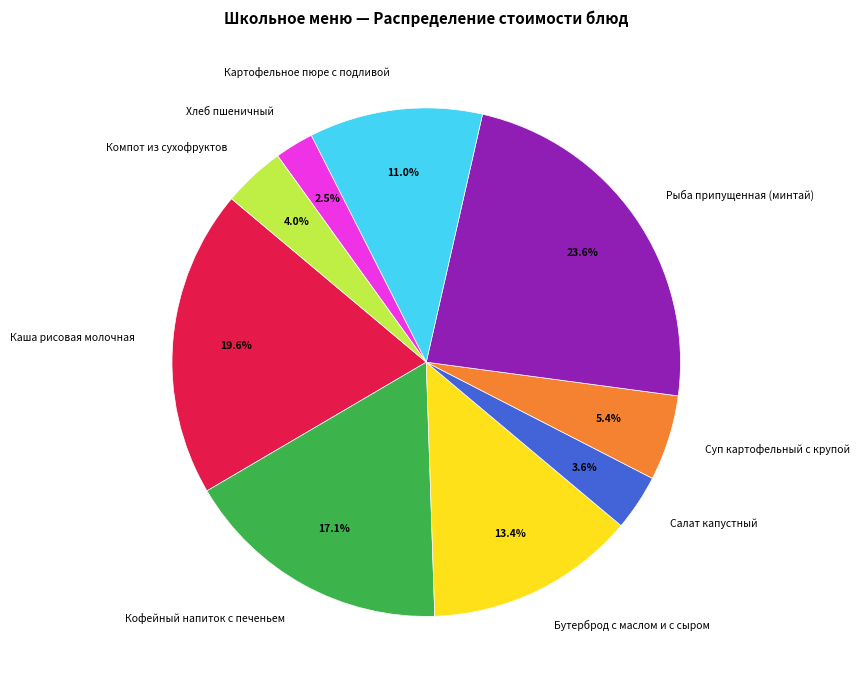

To the nearest percent, what is the difference between the largest and smallest slice percentages?

21%